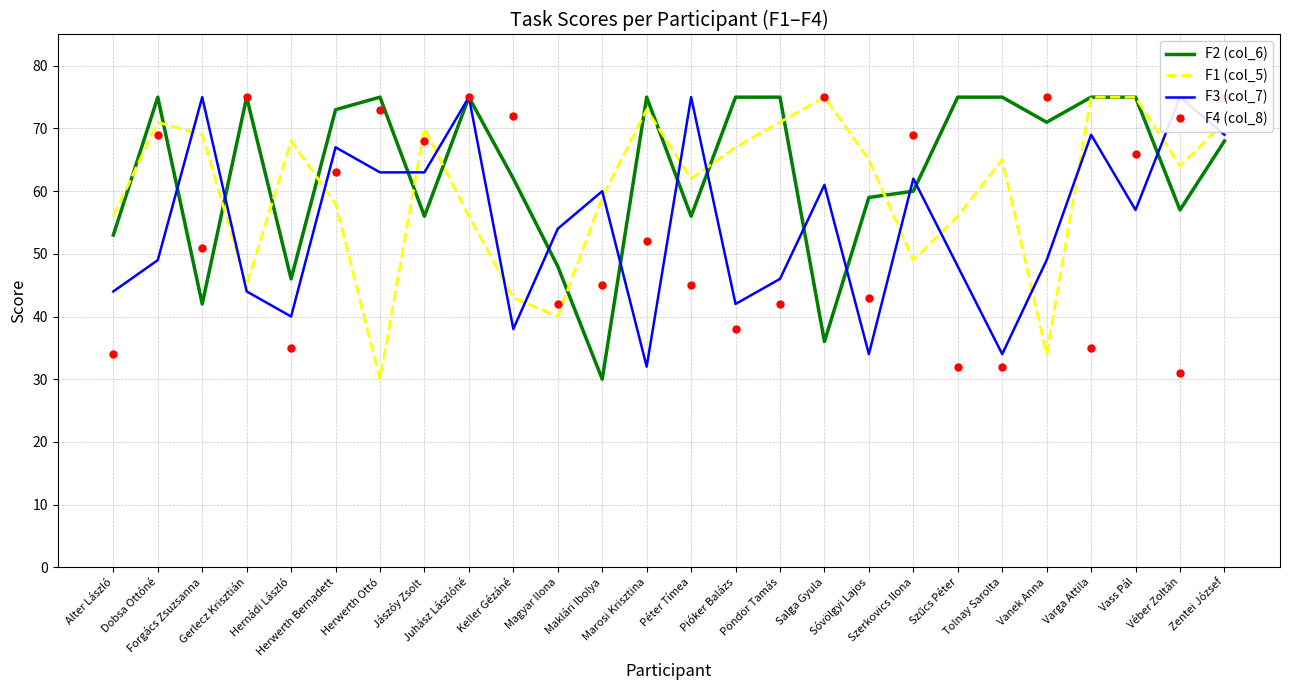

Rank the series by their maximum value, from lowest to highest.

F2 (col_6), F1 (col_5), F3 (col_7), F4 (col_8)